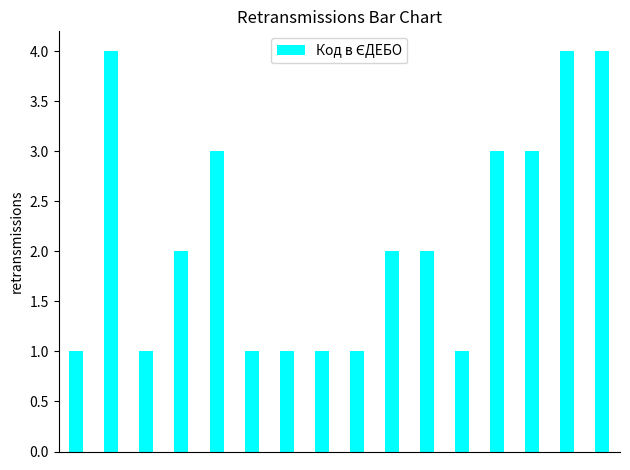

What is the sum of all values?

34